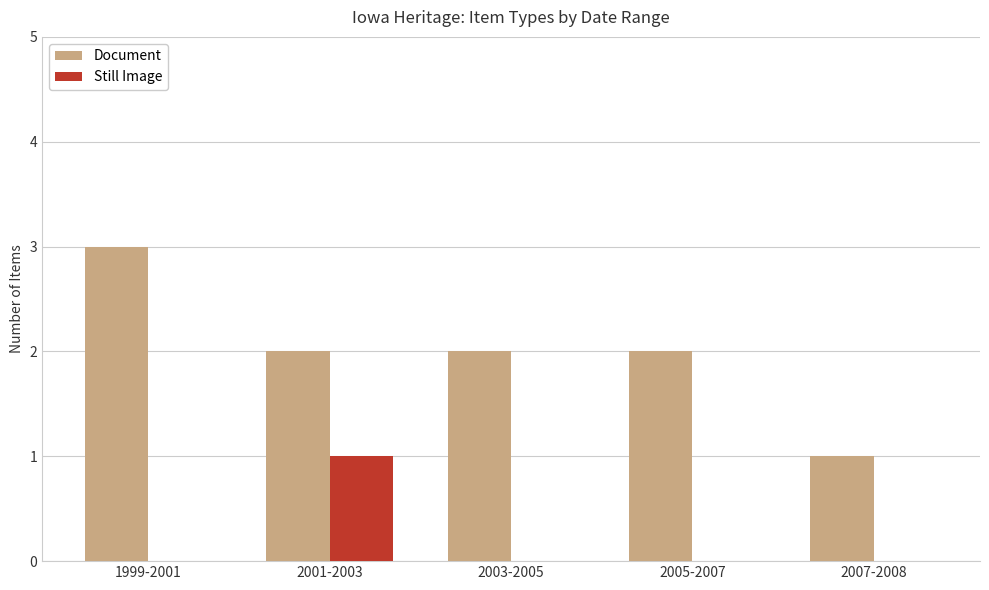

True or false: Still Image has a value of 1 at 2007-2008.

False